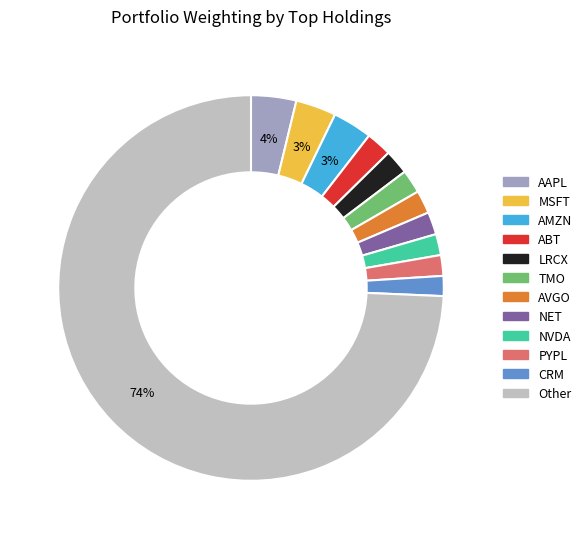

To the nearest percent, what is the average slice percentage?

8%